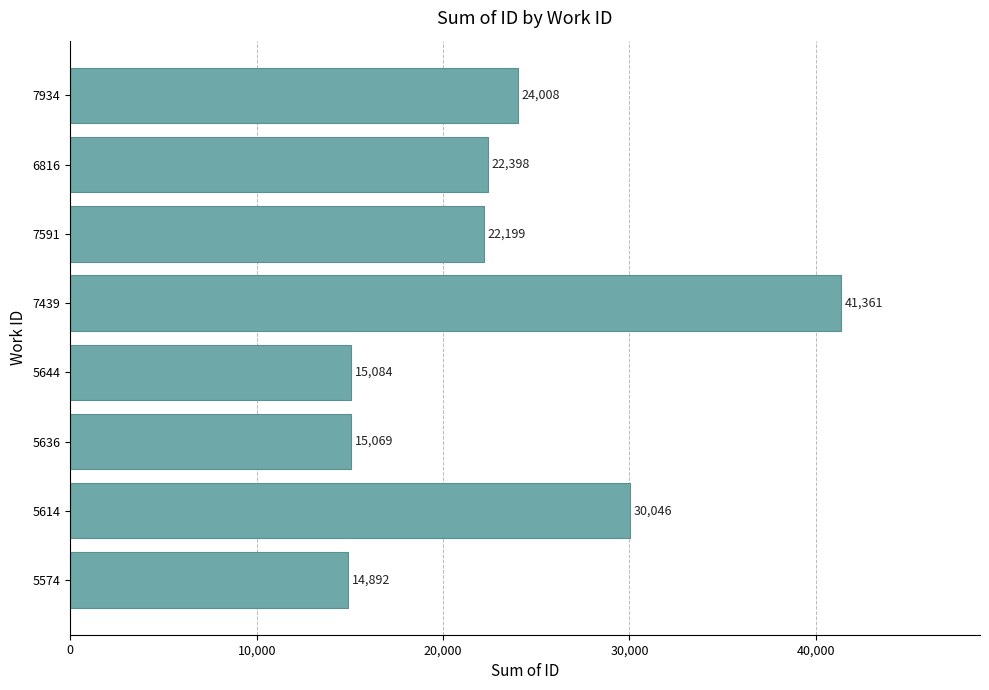

Approximately how many times larger is the value at 7591 compared to 5644?

1.5